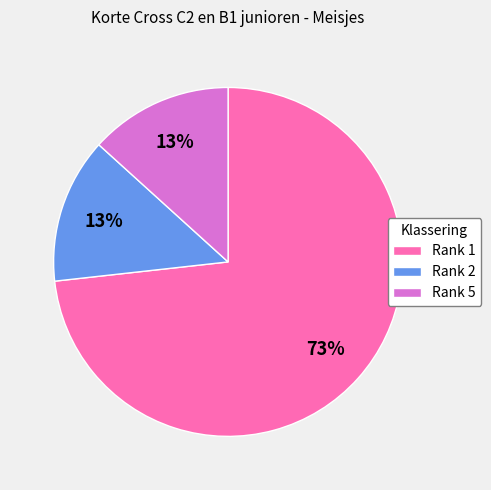

To the nearest percent, what is the combined percentage of Rank 1 and Rank 2?

87%